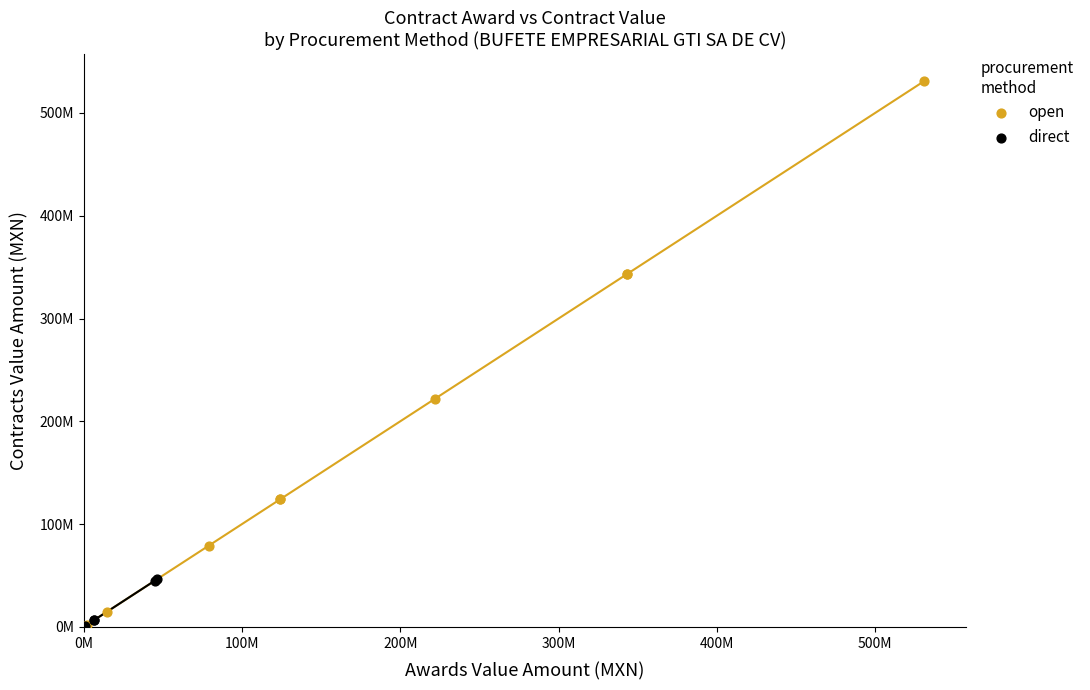

What are all the series names shown in the legend?

open, direct